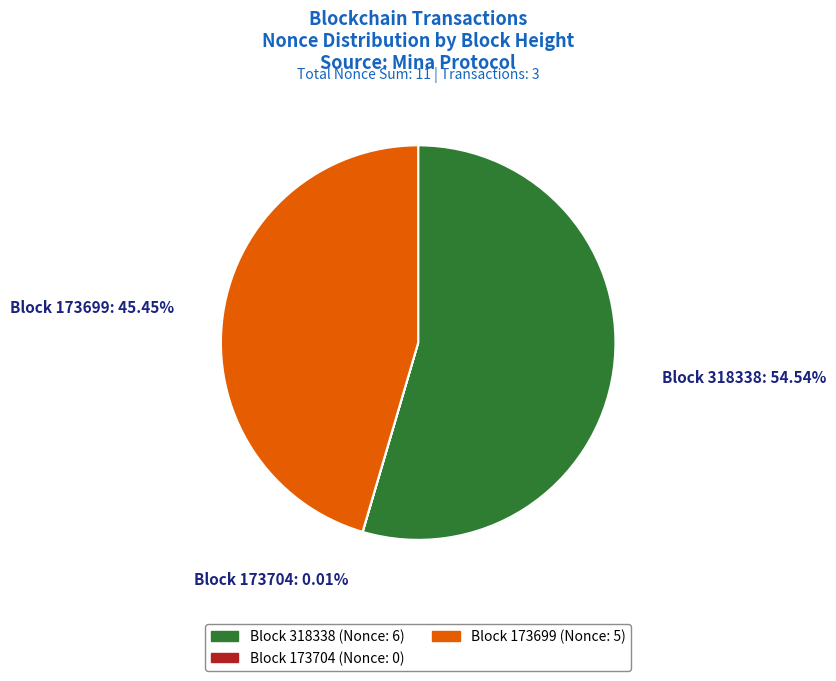

What is the largest slice in the pie chart?

Block 318338 (Nonce: 6)